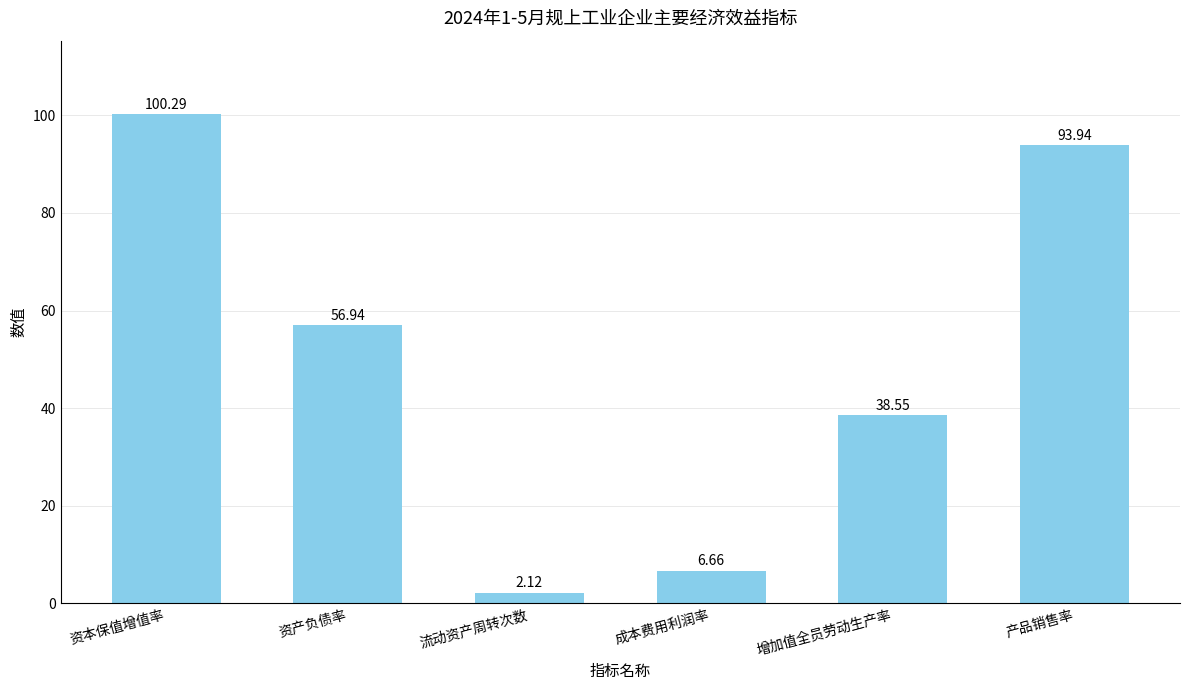

Which label corresponds to the largest value in the chart?

资本保值增值率